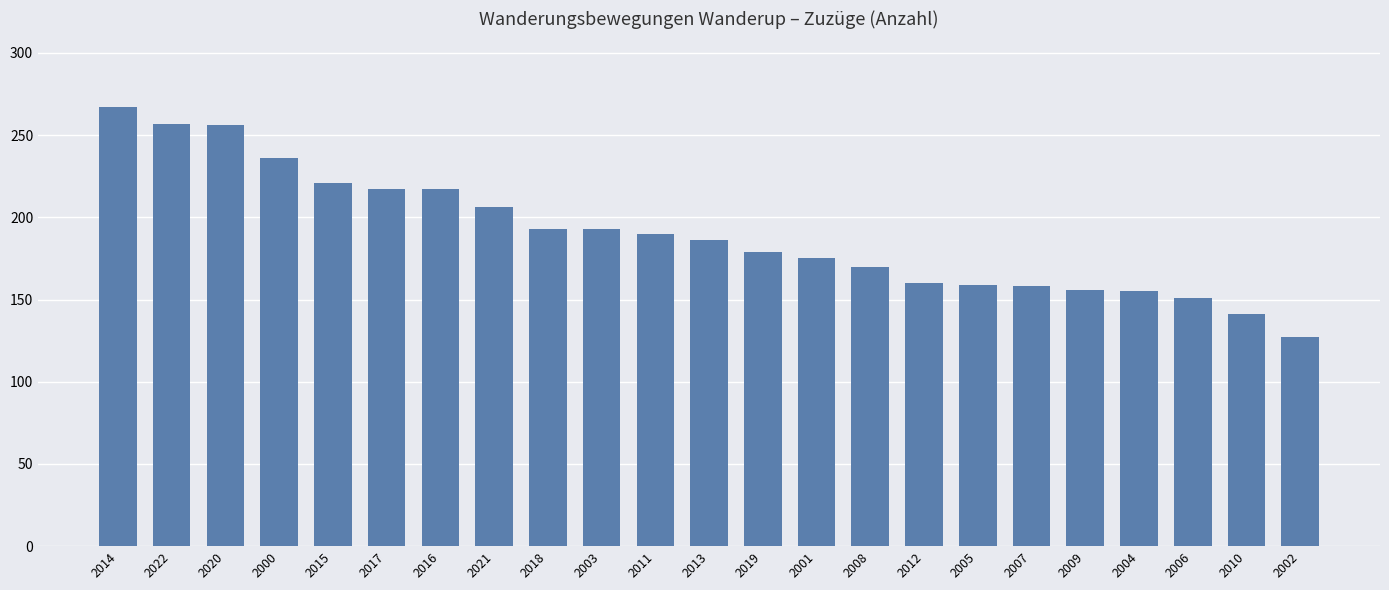

Between 2004 and 2020, which is larger?

2020